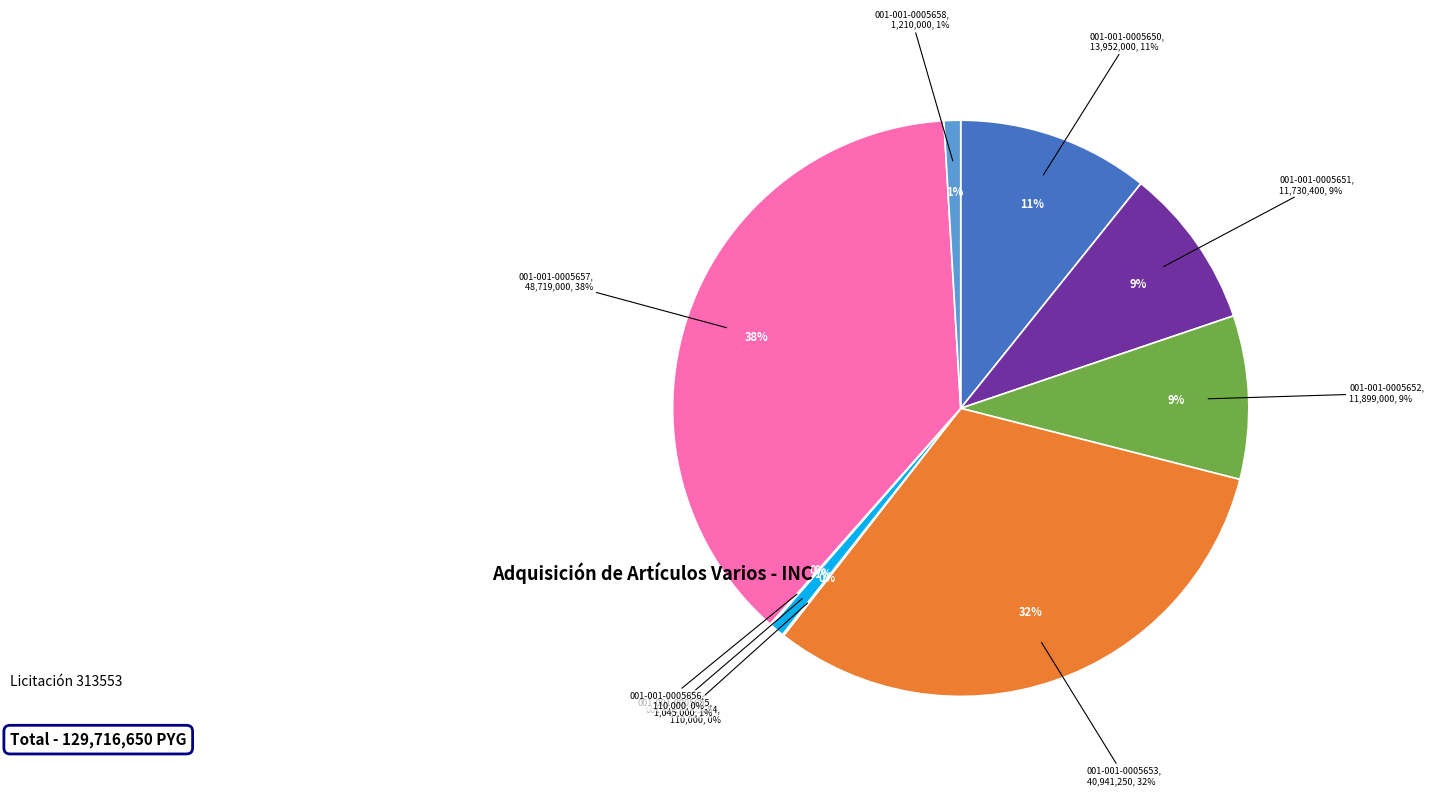

How many segments does this pie chart have?

9